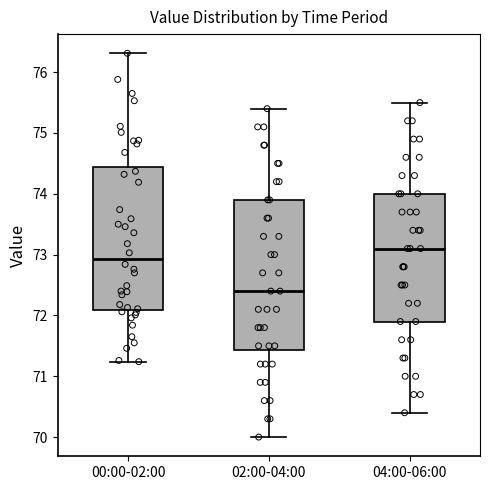

Reading left to right, transcribe this box plot: for each box, give where its median line is, the range the box spans, and where its two whiskers end, as read against the y-axis. The values are not printed on the chart, so give them approximately, as read against the axis.

00:00-02:00: median 72.9, box 72.1 to 74.4, whiskers 71.2 to 76.3
02:00-04:00: median 72.4, box 71.4 to 73.9, whiskers 70.0 to 75.4
04:00-06:00: median 73.1, box 71.9 to 74.0, whiskers 70.4 to 75.5